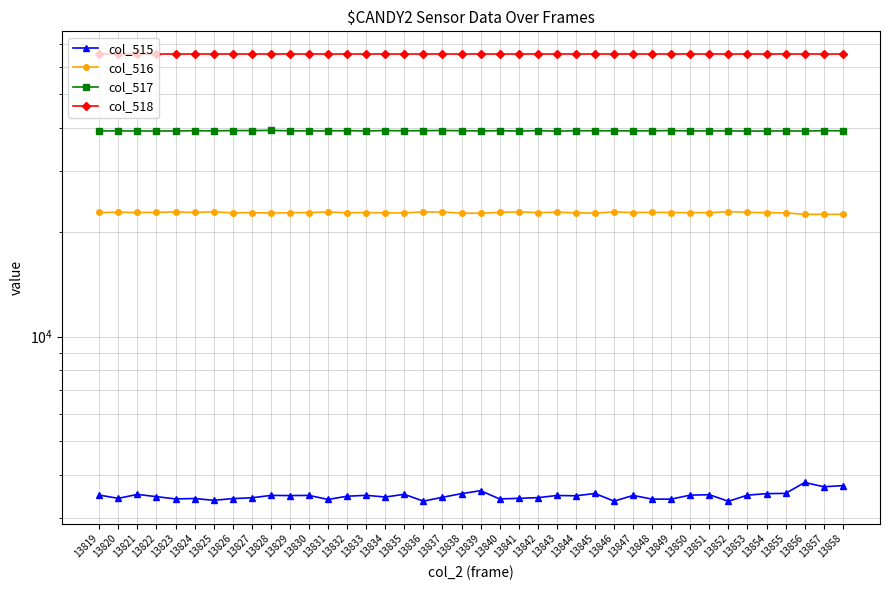

What is the maximum value shown in the chart?

65535